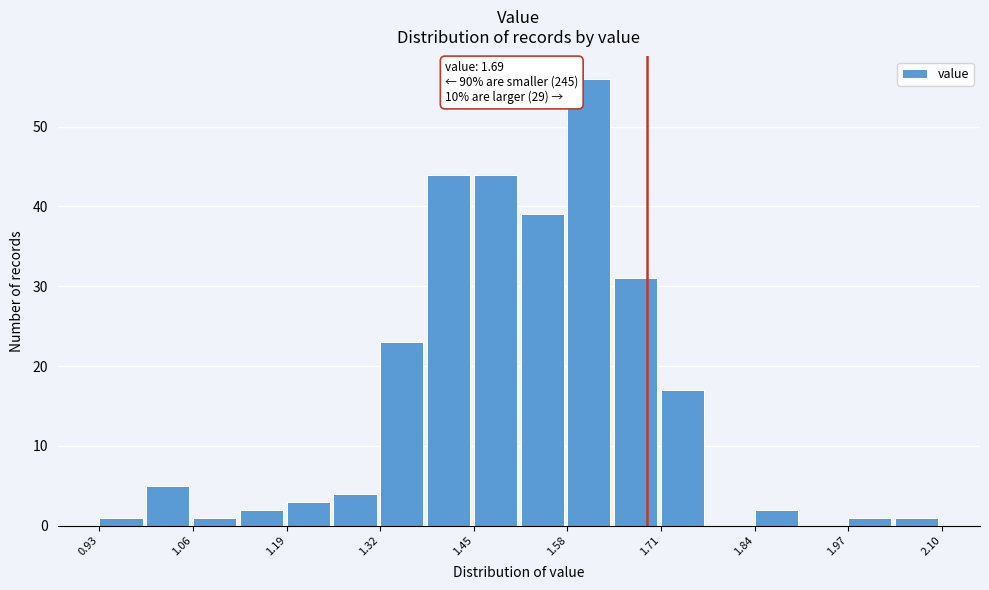

Around what value on the x-axis is the tallest bar? Give the approximate position of its centre, as read against the axis.

1.60